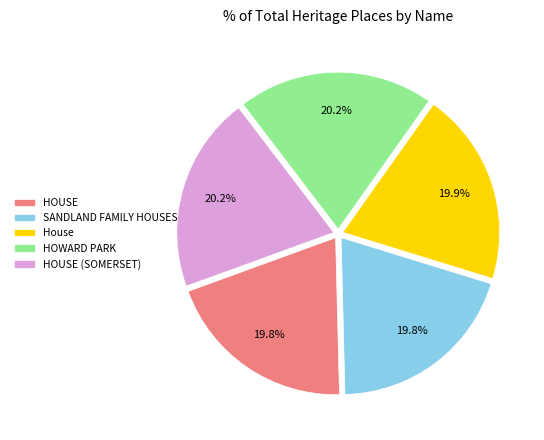

What percentage is the SANDLAND FAMILY HOUSES slice, to the nearest percent?

20%